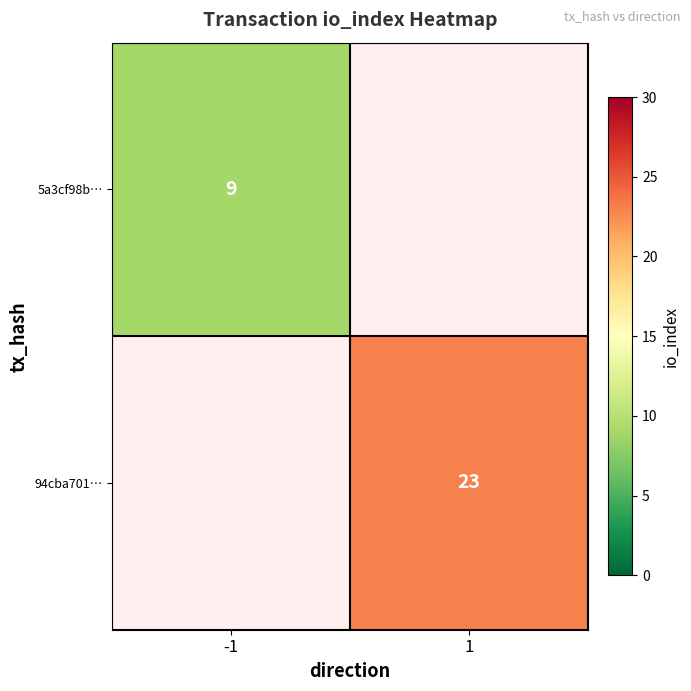

What is the greatest value displayed?

23.0